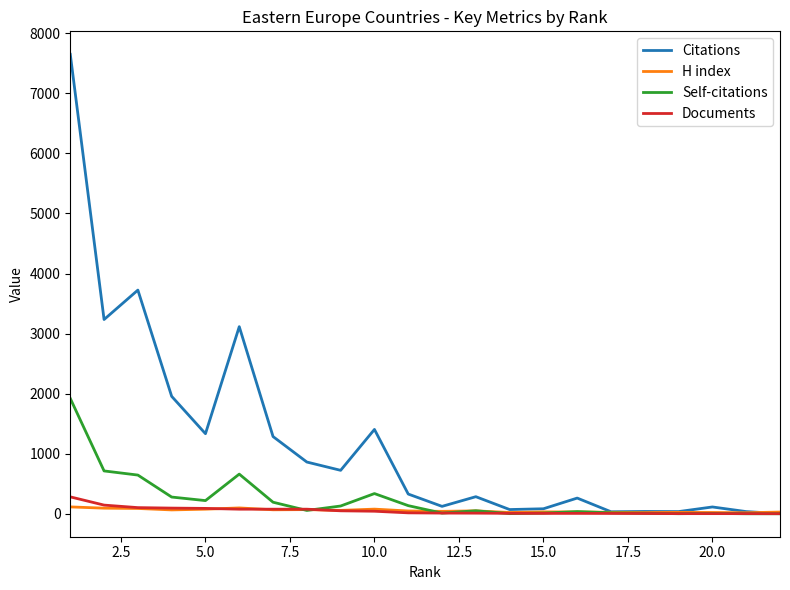

What is the maximum value for Self-citations?

1920